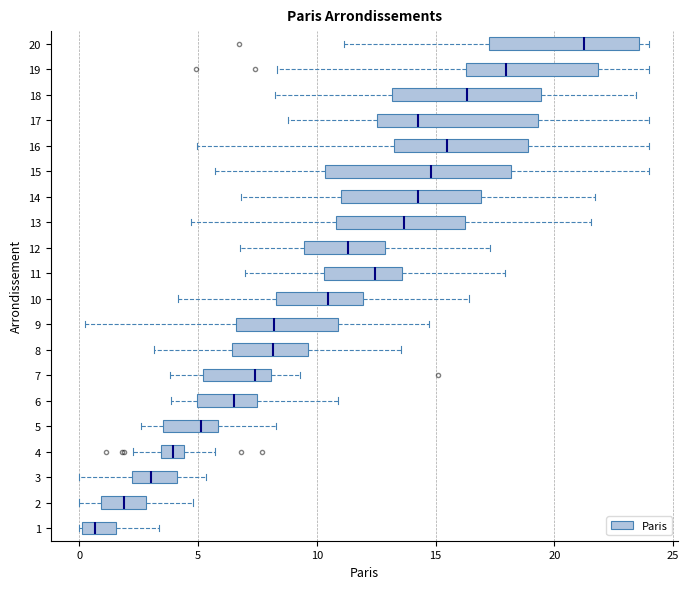

Where does the right whisker of the box at y = 1 end on the x-axis? The values are not printed on the chart, so give them approximately, as read against the axis.

3.5